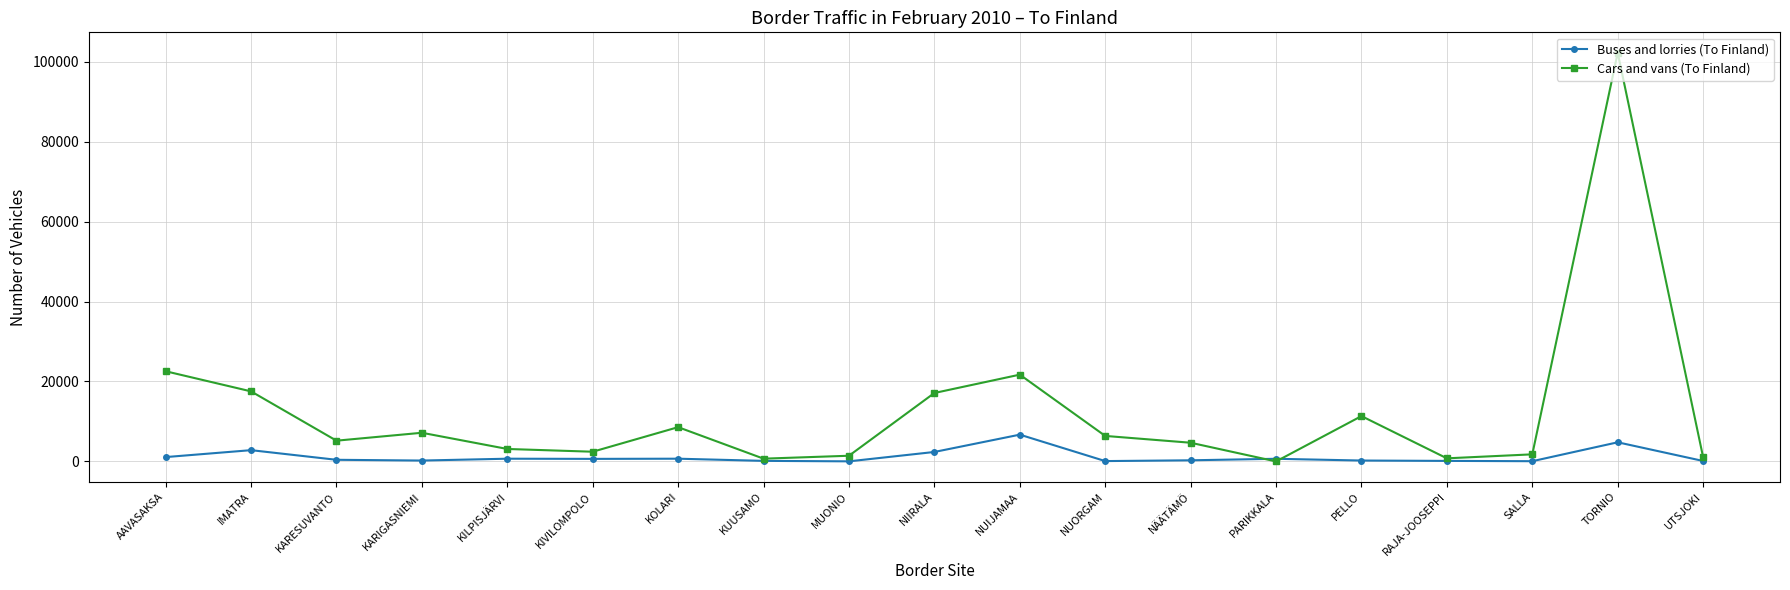

What is the minimum value for Cars and vans (To Finland)?

11